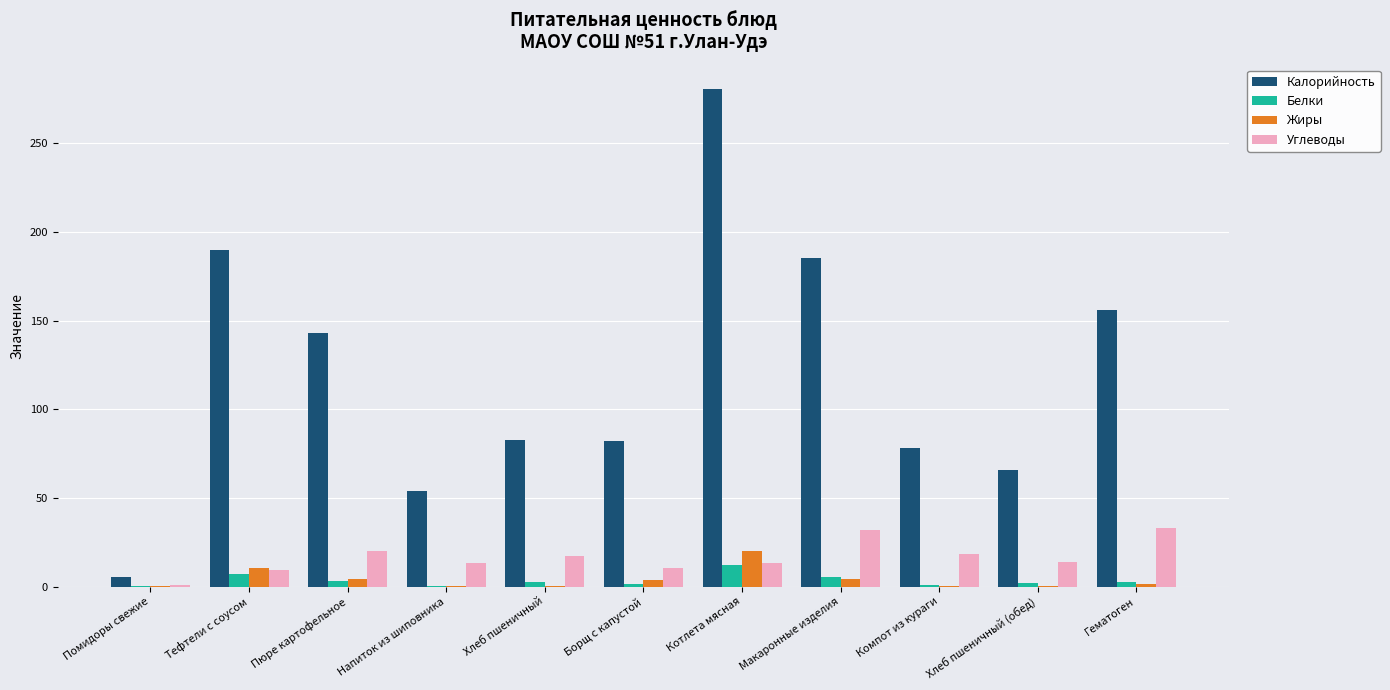

The Жиры series shows 0.3 at Хлеб пшеничный (обед). True or false?

True